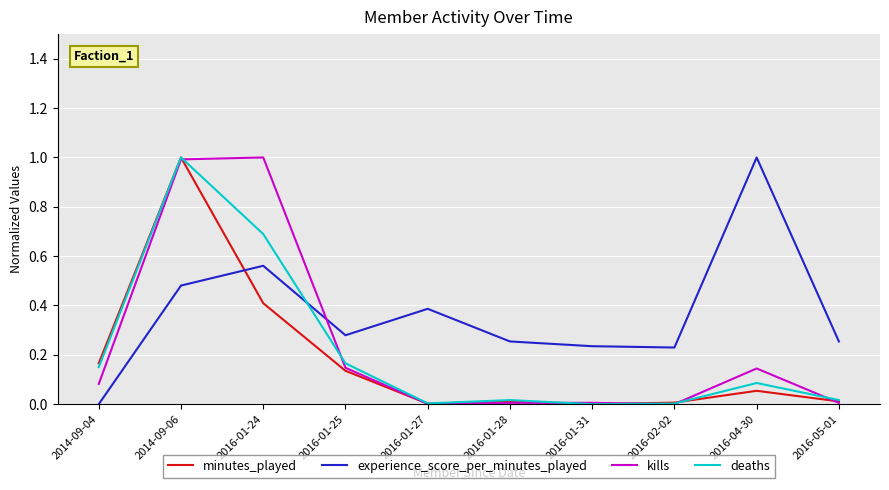

Which category has the highest value in the experience_score_per_minutes_played series?

2016-04-30